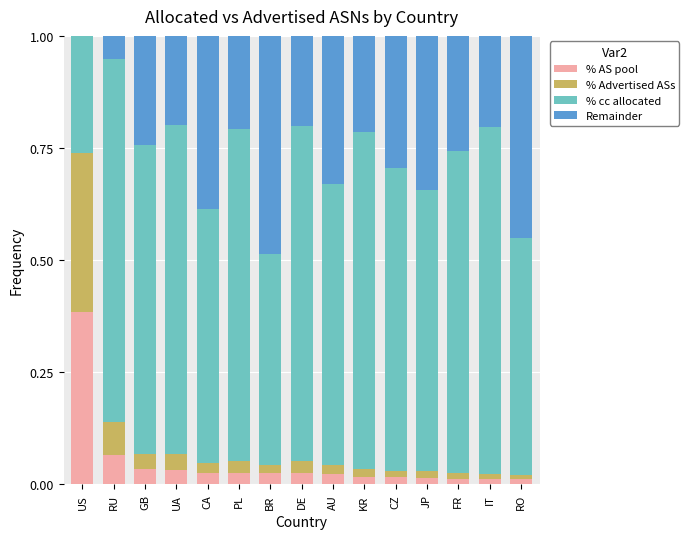

List the labels in order of Remainder value, largest first.

BR, RO, CA, JP, AU, CZ, FR, GB, KR, PL, IT, DE, UA, RU, US